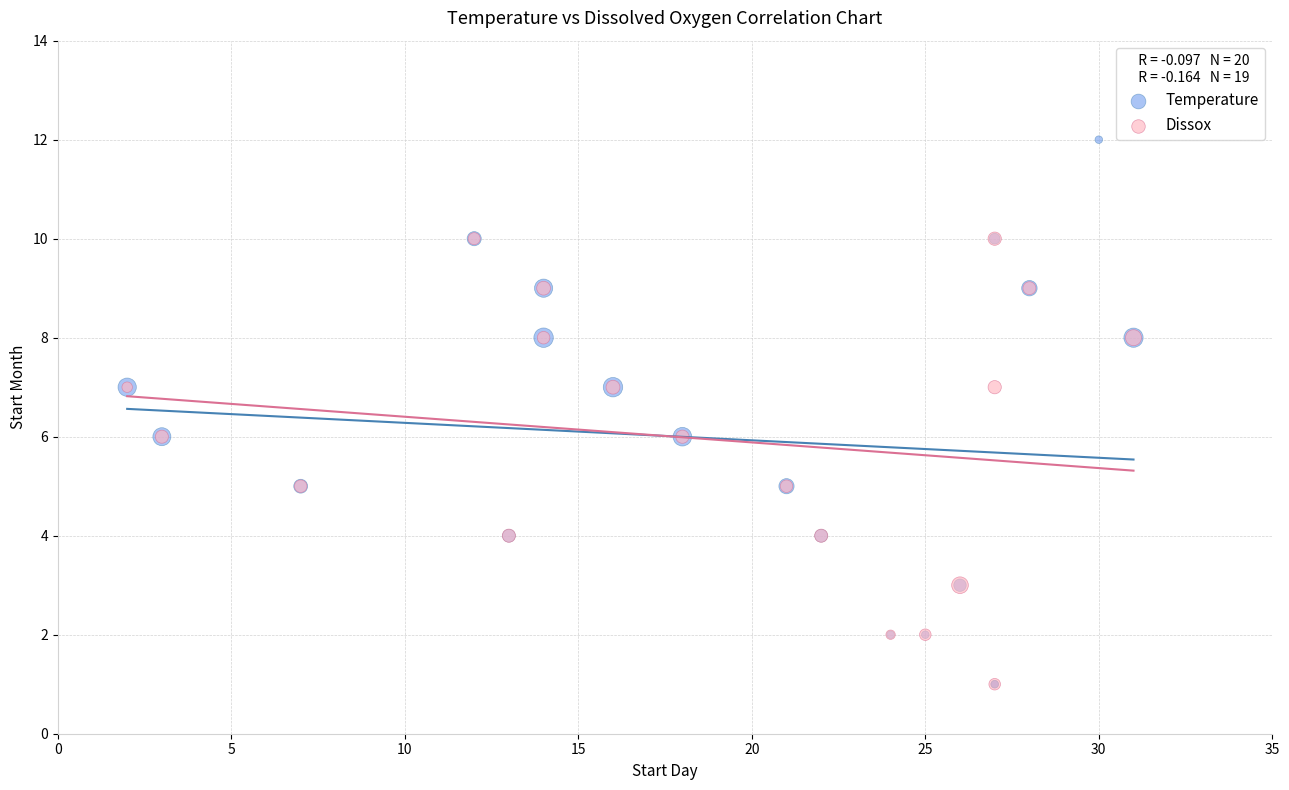

Which series has the widest spread of Y values?

Temperature